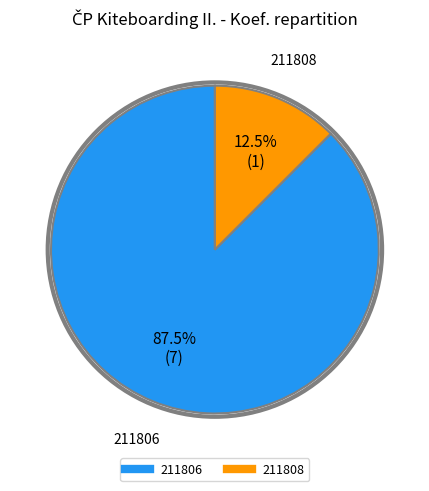

Is it true that 211808 is 5% of the pie?

False